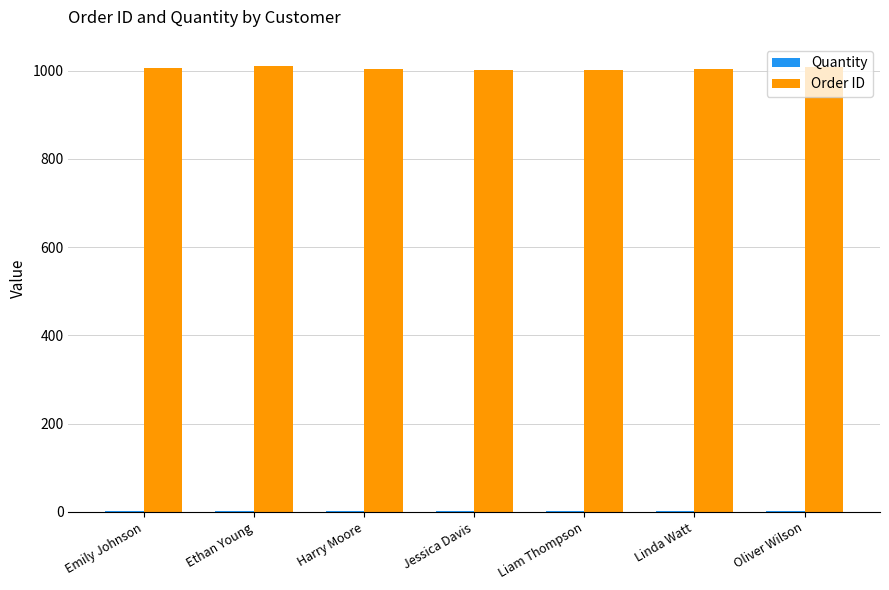

Which series has the largest total across all categories?

Order ID